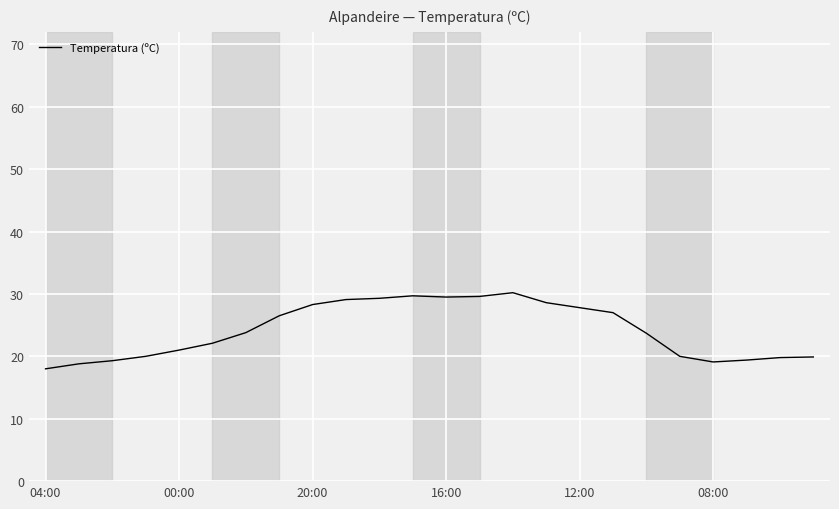

What is the minimum value shown in the chart?

18.0